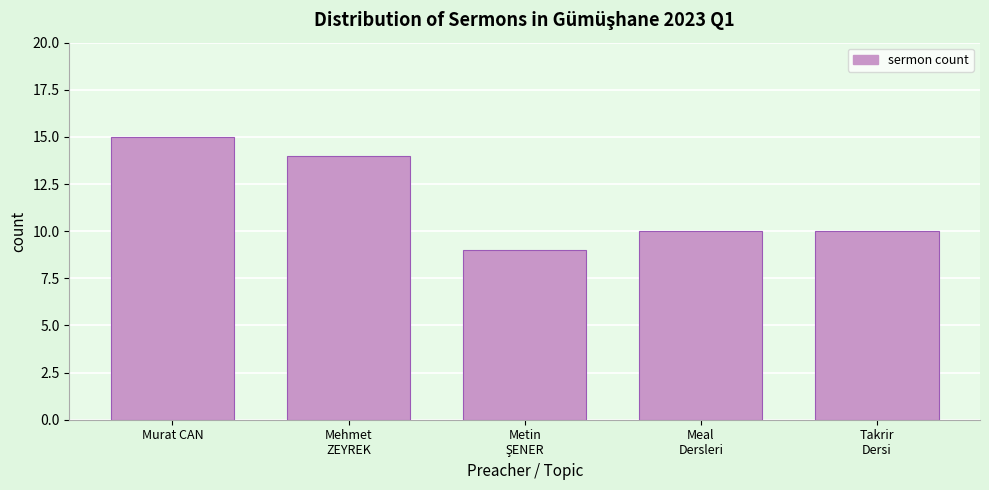

Reading left to right, list all the values displayed in this chart.

15	14	9	10	10